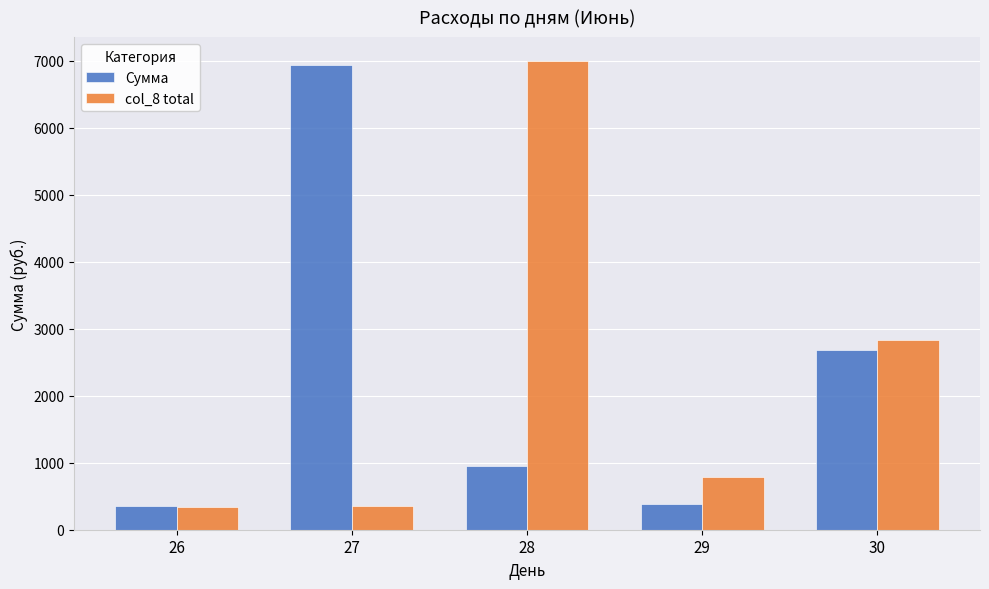

How many bars are there in total?

10